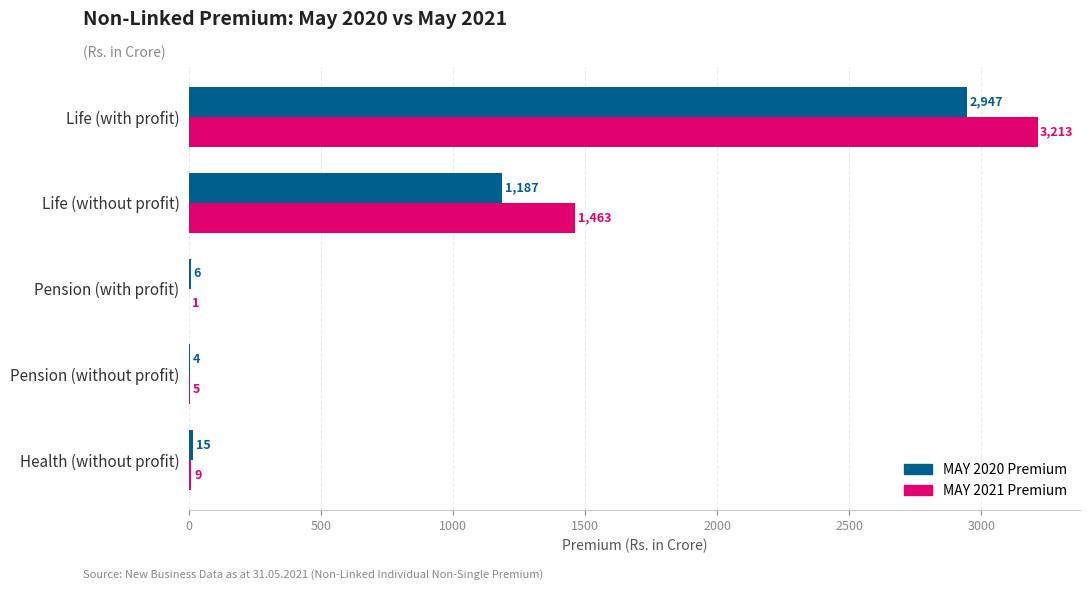

At which category is the sum across all series the highest?

Life (with profit)